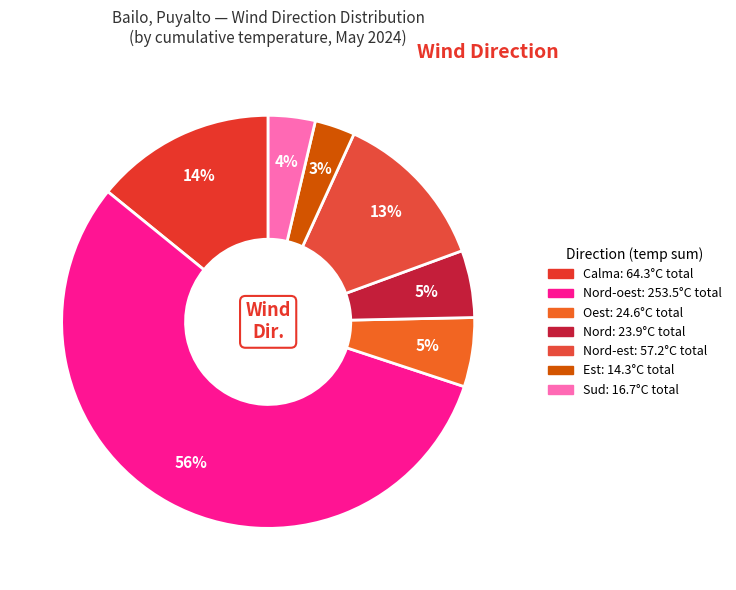

Count the number of slices in the pie.

7